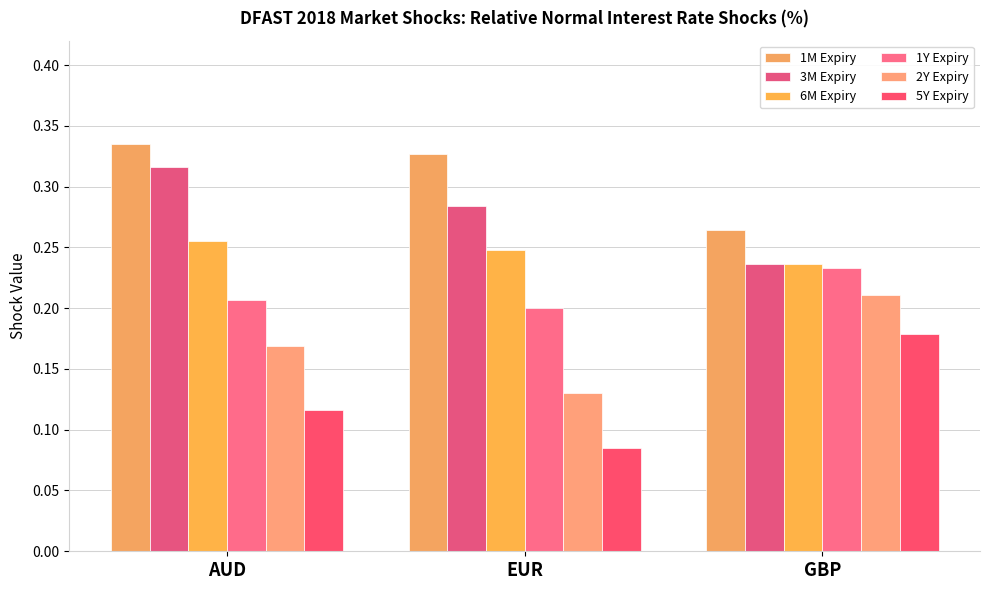

How many categories are shown in the chart?

3